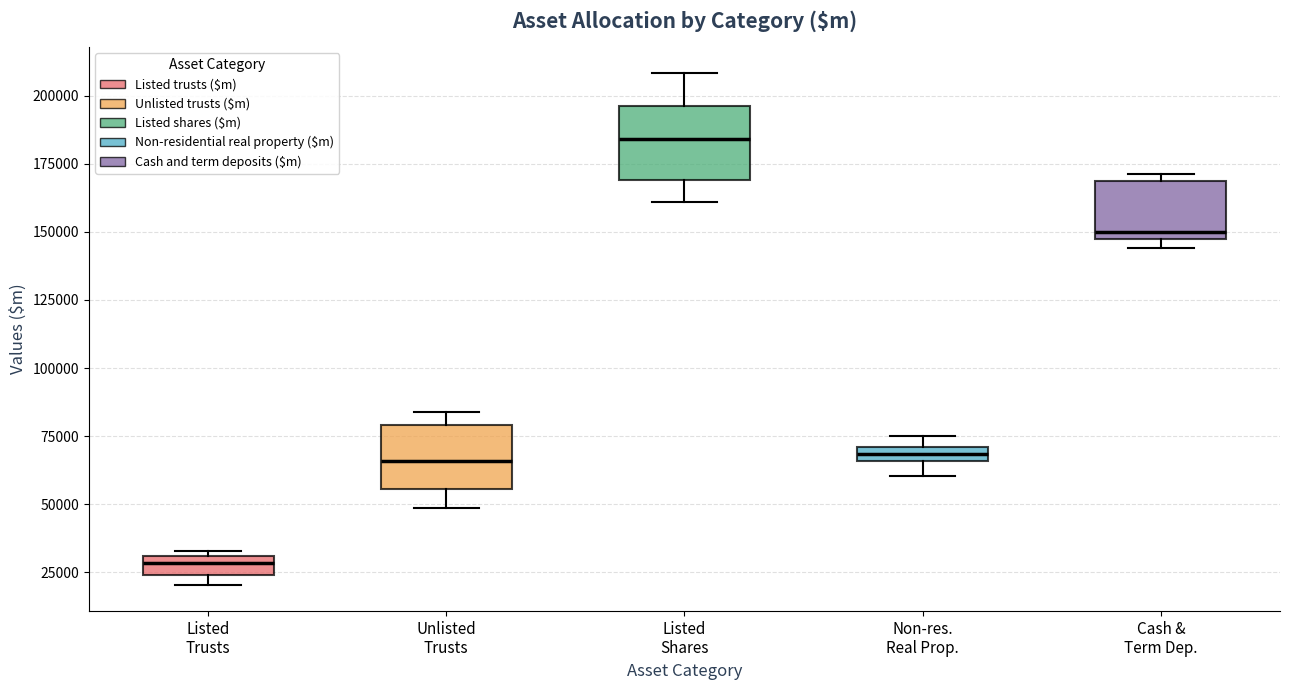

Where does the median line of the box for Cash & Term Dep. sit on the y-axis? The values are not printed on the chart, so give them approximately, as read against the axis.

150000